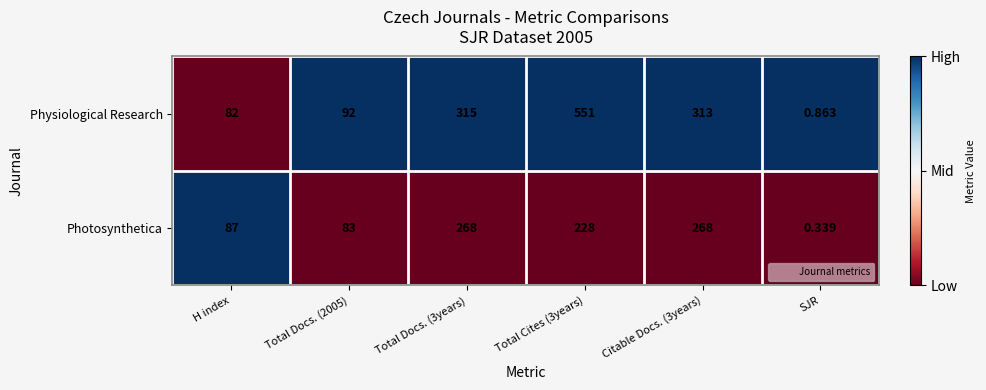

Is the value of Photosynthetica at Total Docs. (2005) greater than the value of Physiological Research at Total Docs. (3years)?

No